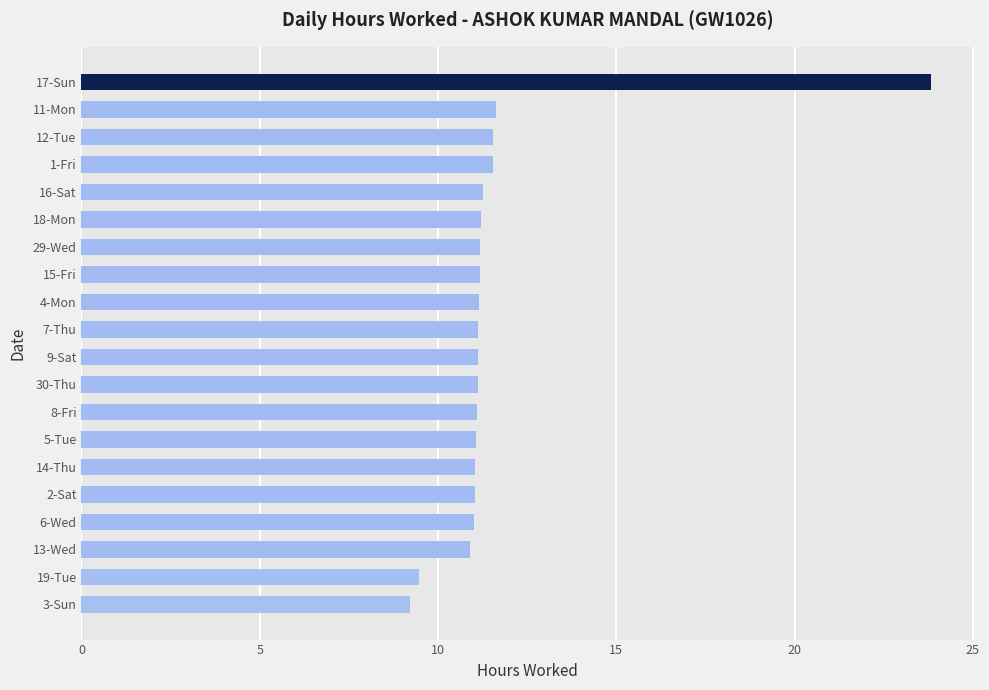

Between 9-Sat and 11-Mon, which is larger?

11-Mon